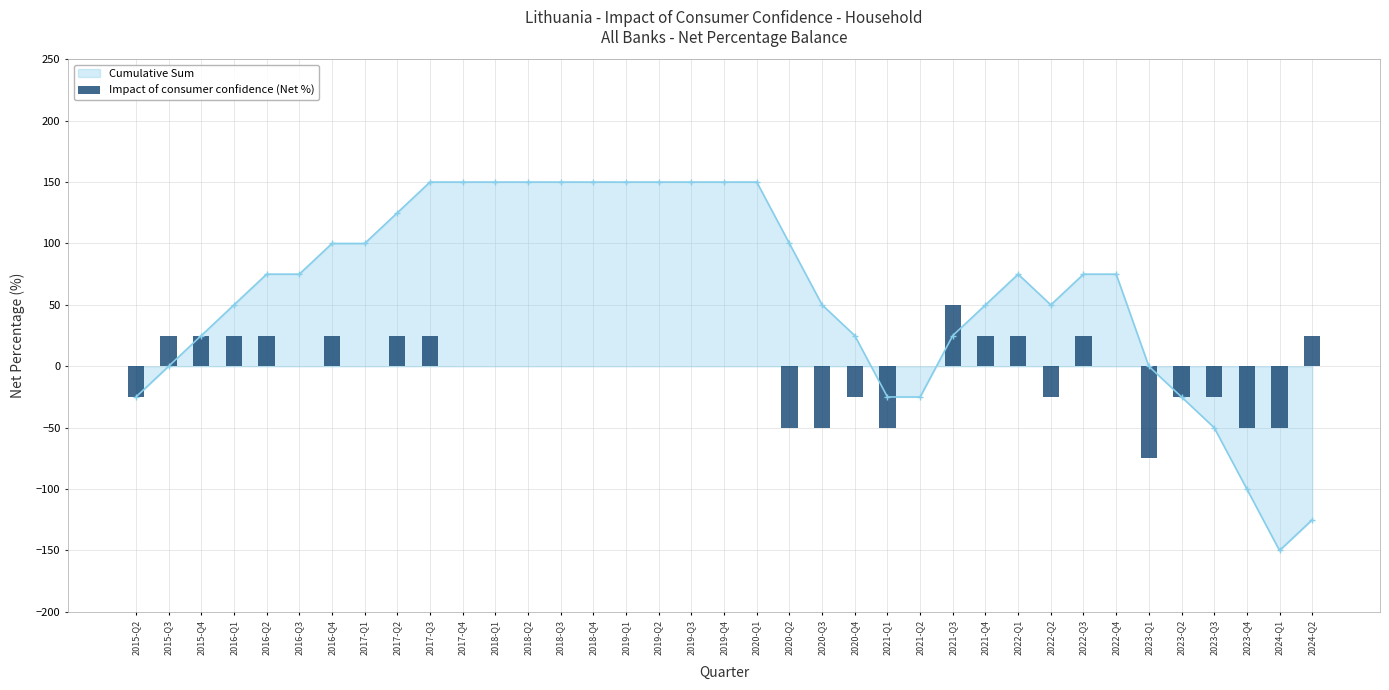

Does the chart contain any negative values?

Yes